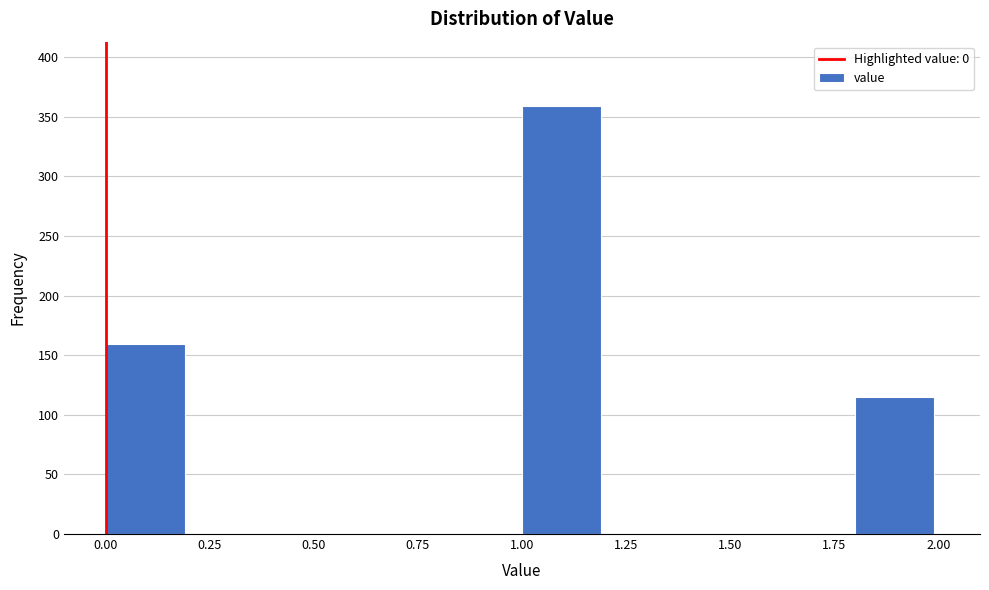

What is the height of the bar covering 0.0 to 0.2 on the x-axis? The values are not printed on the chart, so give them approximately, as read against the axis.

160